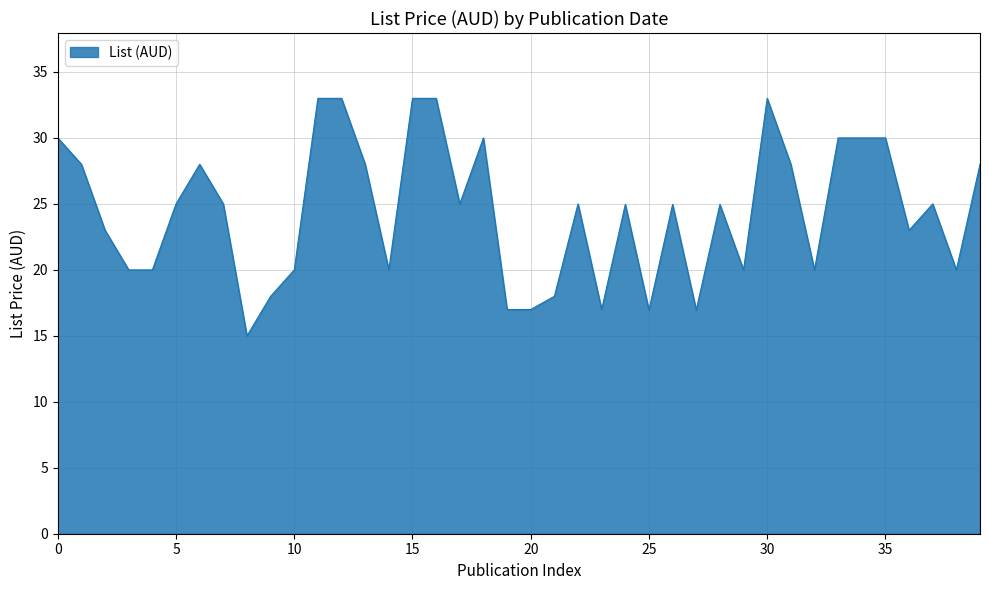

What is the difference between the maximum and minimum values?

18.0